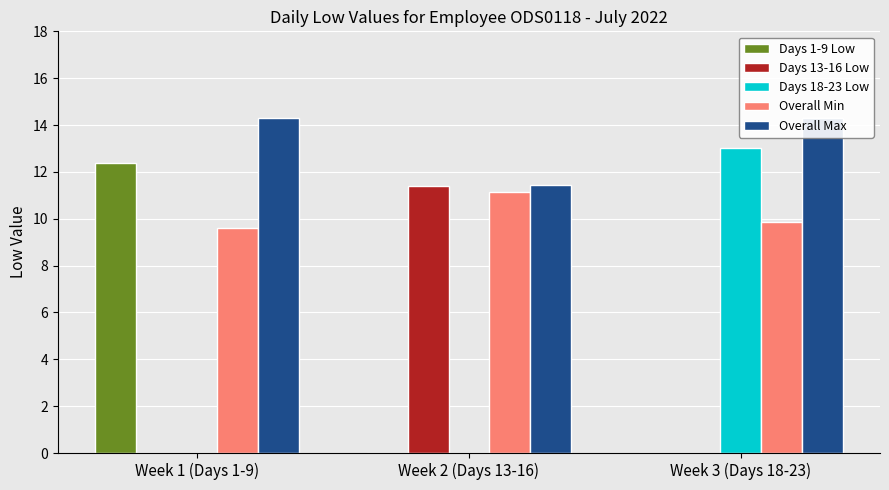

True or false: Days 13-16 Low has a value of -5.9 at Week 1 (Days 1-9).

False